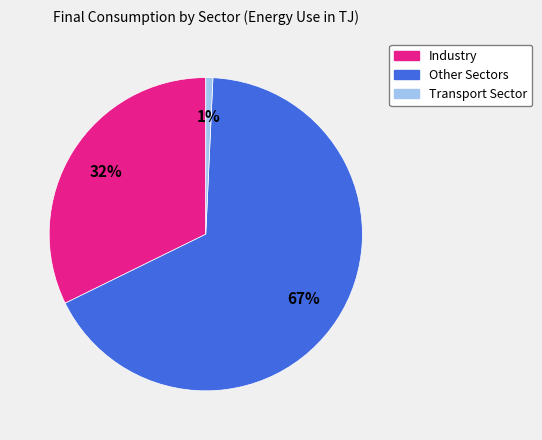

Which category has the smallest portion of the pie?

Transport Sector